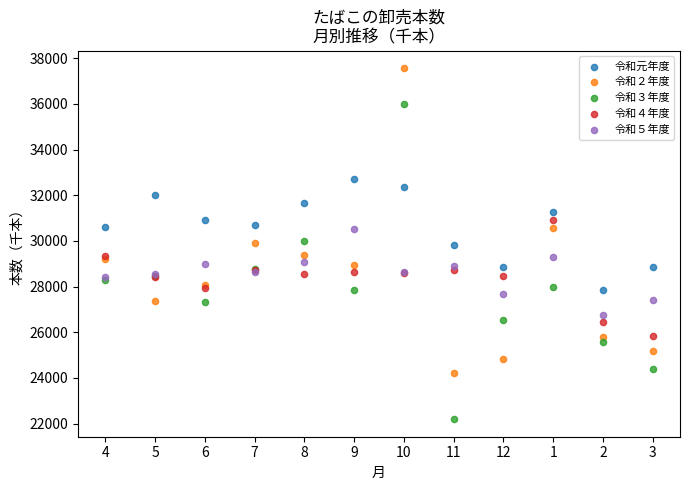

Which series reaches the minimum Y coordinate?

令和３年度